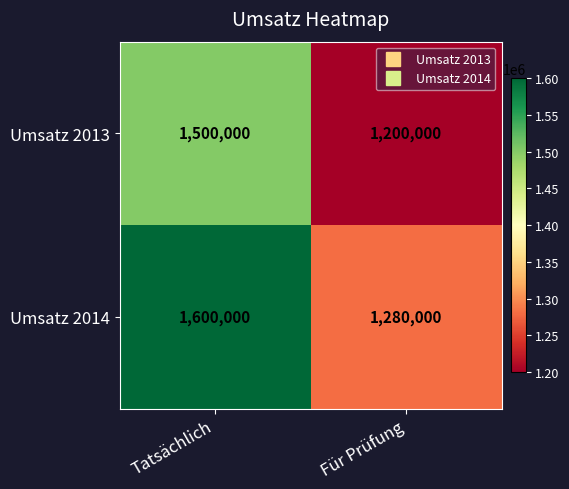

The Umsatz 2013 series shows 2021665 at Für Prüfung. True or false?

False